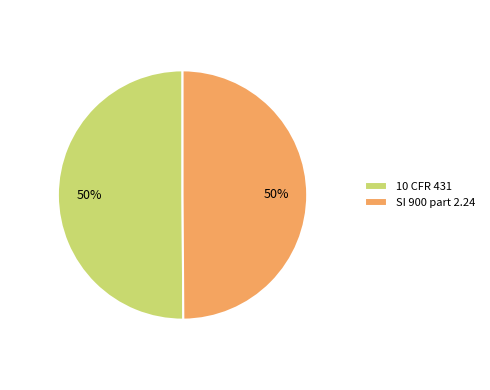

The 10 CFR 431 slice represents 43% of the pie. True or false?

False